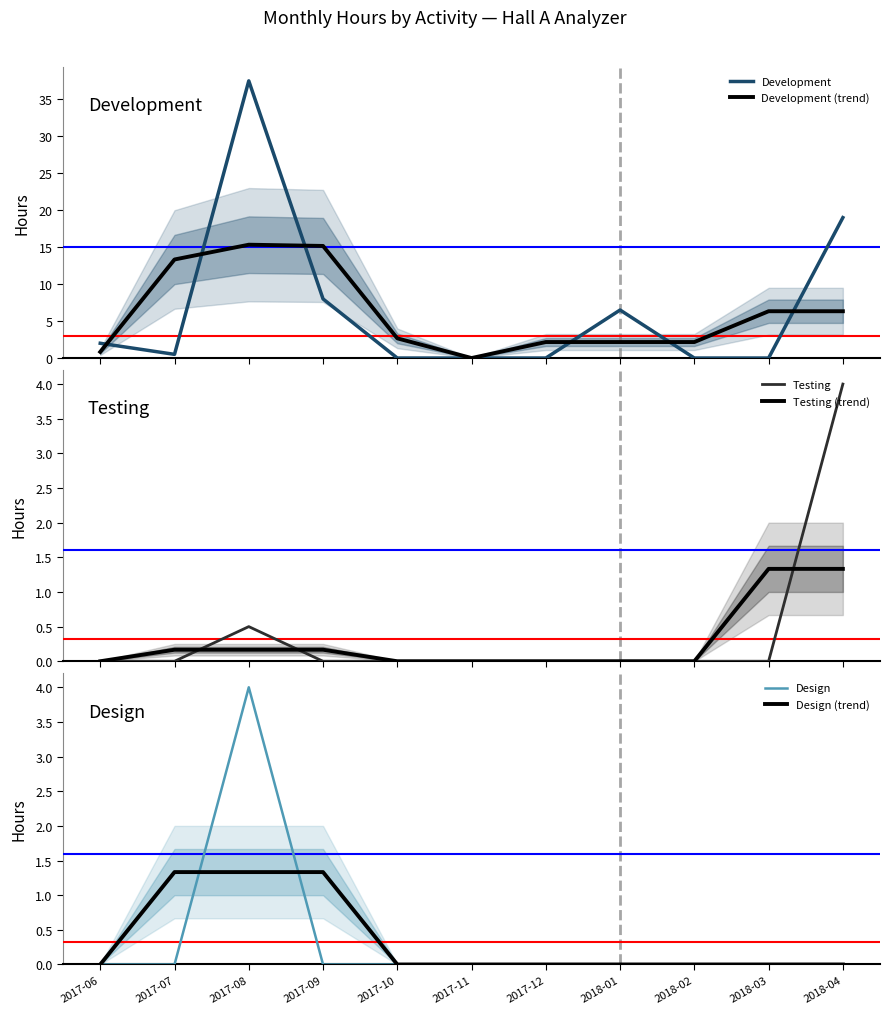

Which label corresponds to the largest value in the chart?

2017-08